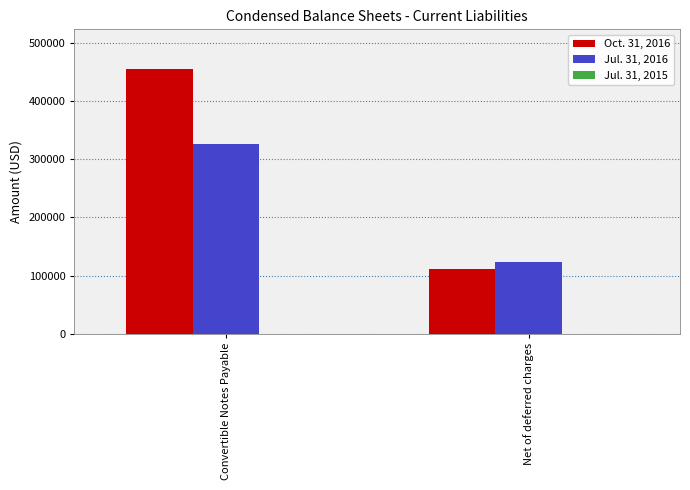

What position from the left is Convertible Notes Payable?

1